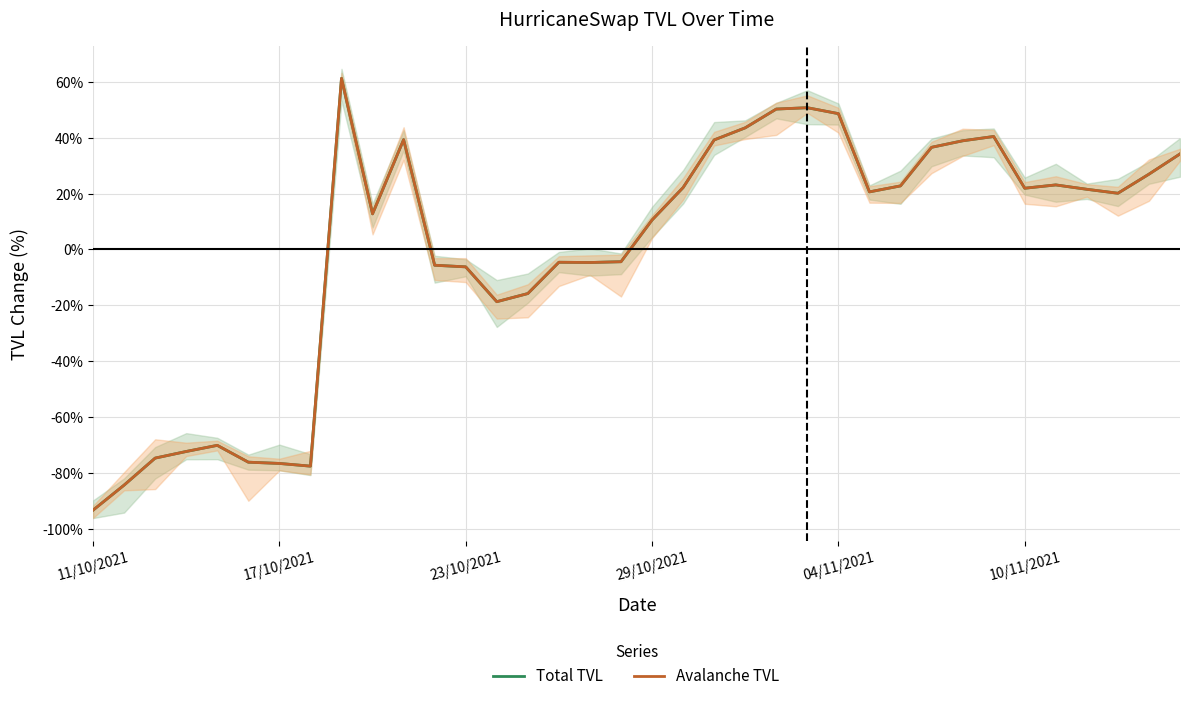

In Avalanche TVL, how many points are lower than both neighbors (excluding endpoints)?

7